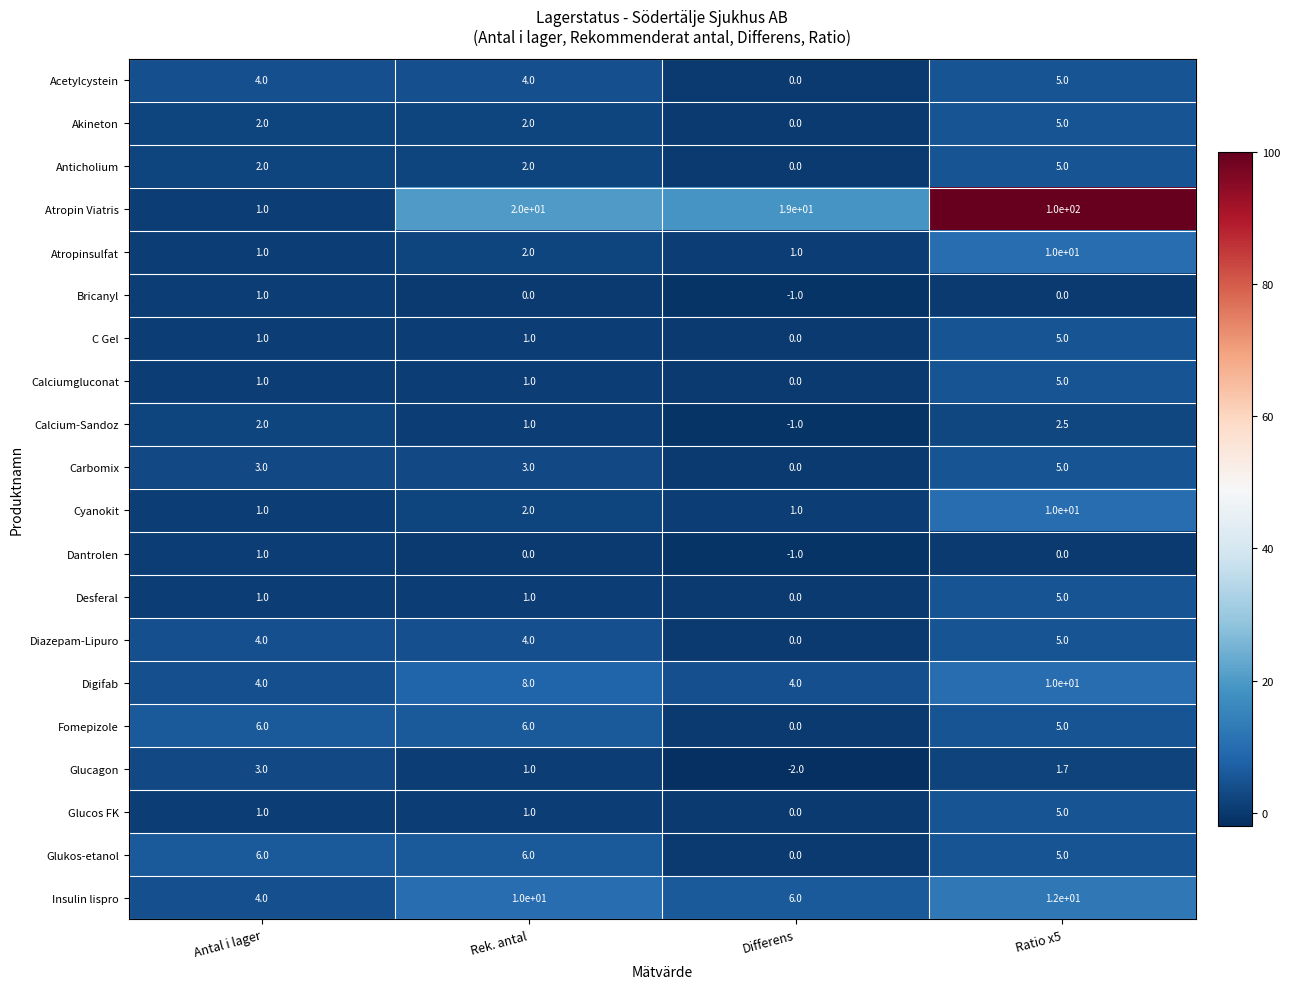

What is the difference between the Desferal values at Antal i lager and Ratio x5?

4.0